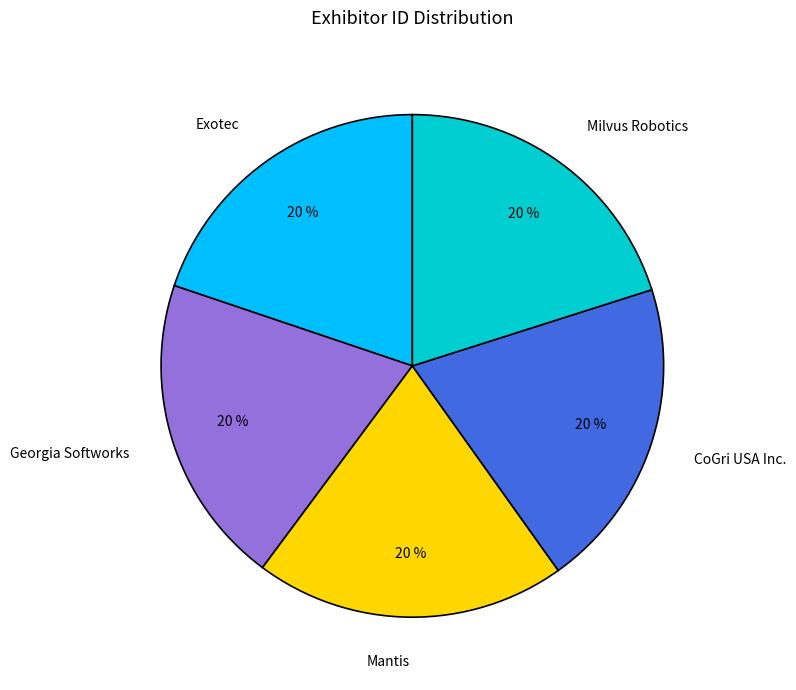

Is there any slice that represents more than half of the pie?

No